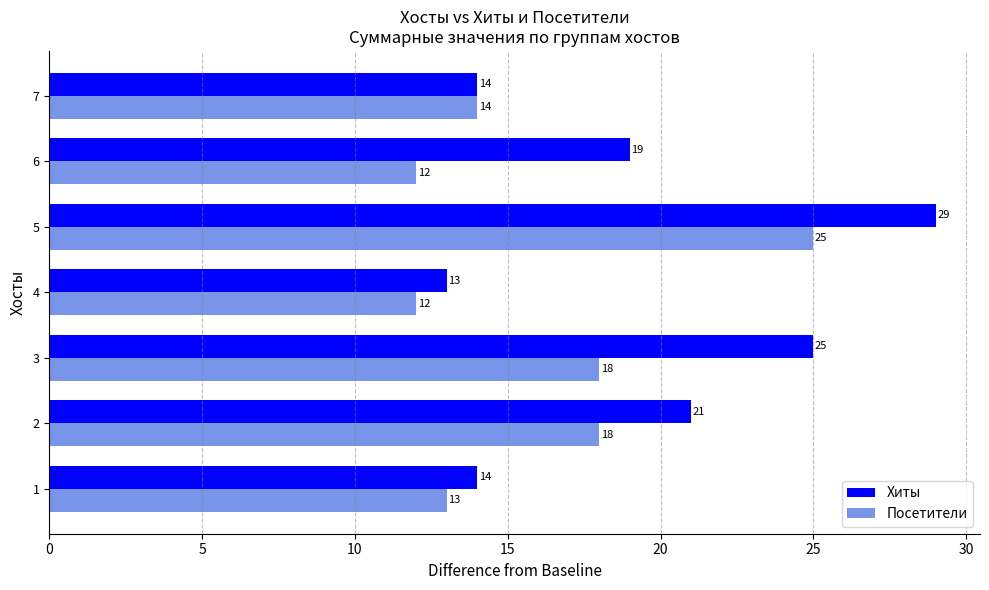

What value does the Посетители series have at 1, to the nearest 10?

10